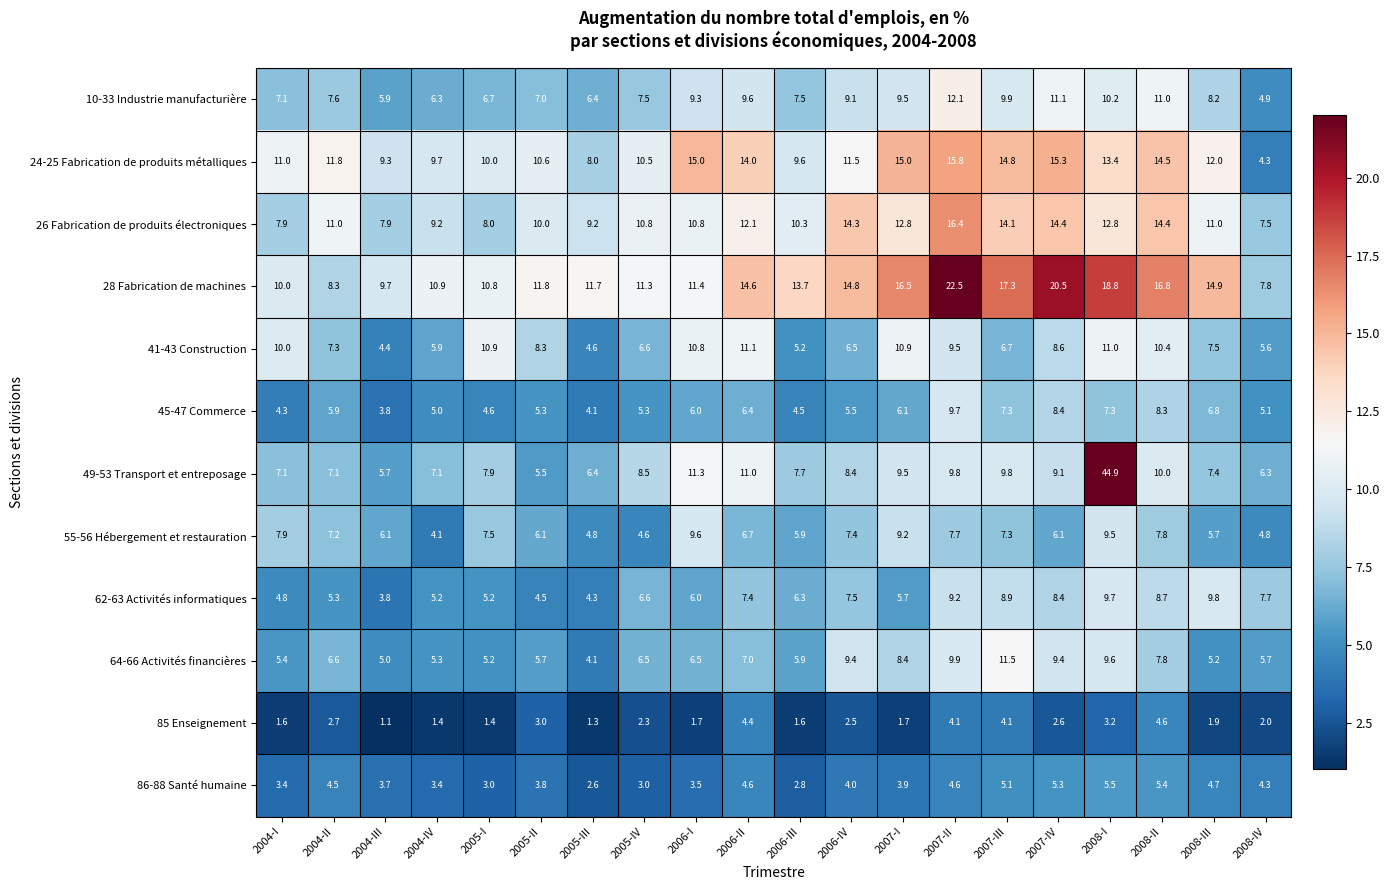

What is the smallest value displayed?

1.1